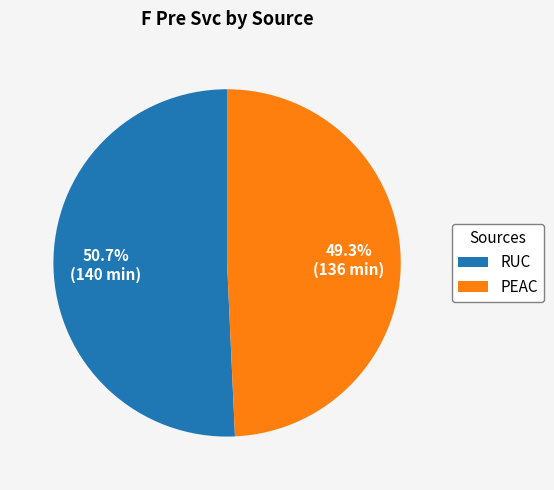

How many segments does this pie chart have?

2